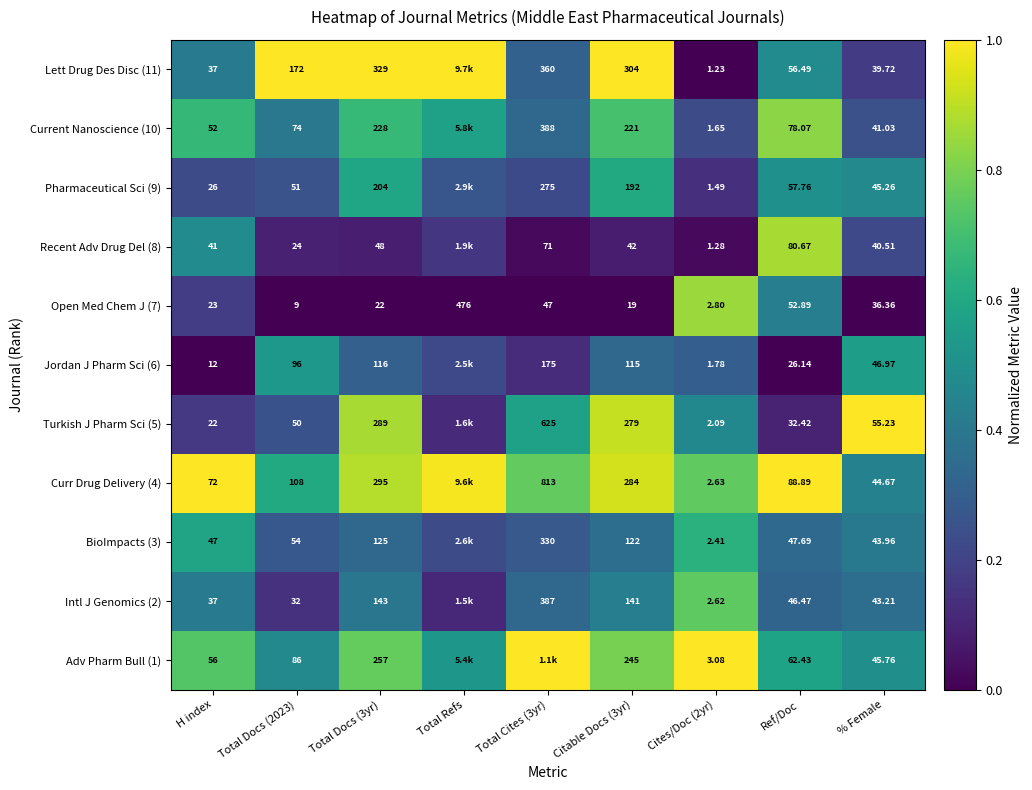

What is the maximum value shown in the chart?

1.0